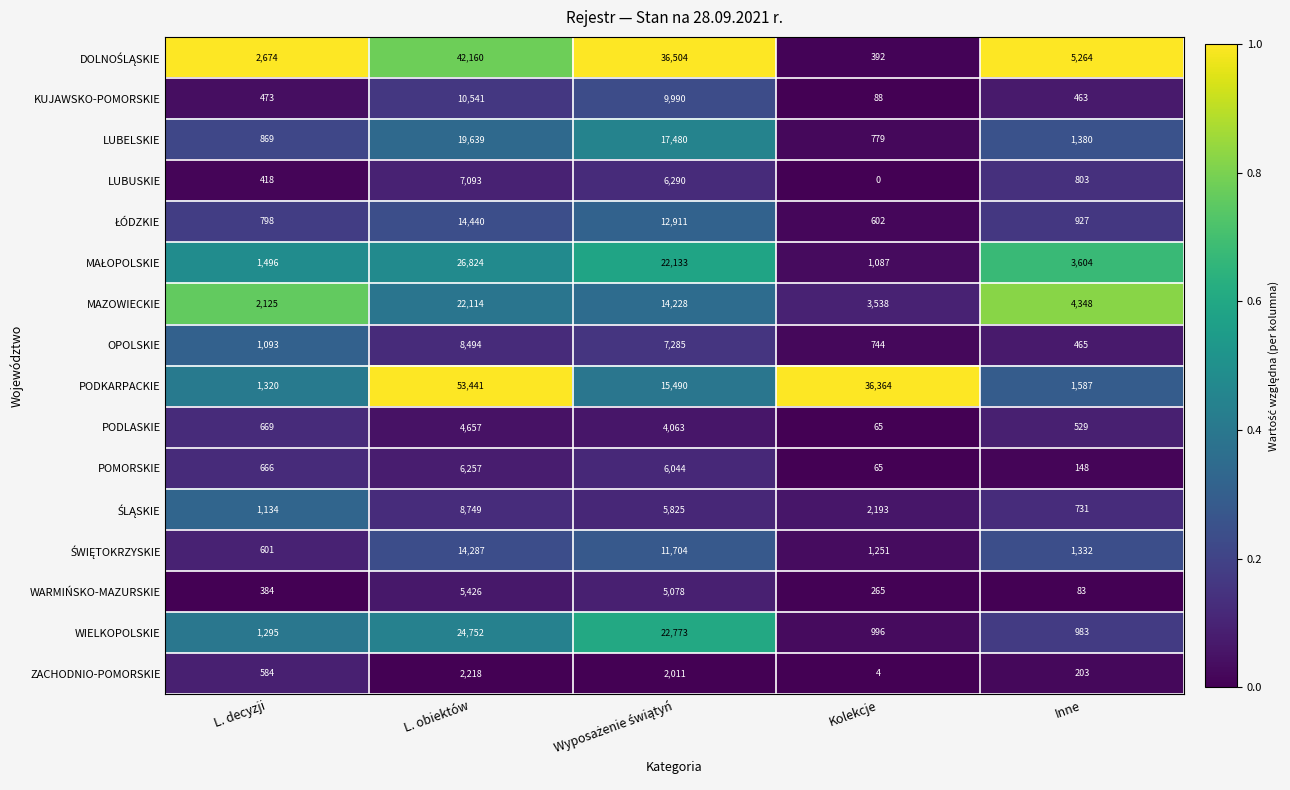

Which category has the lowest value across all series?

Kolekcje